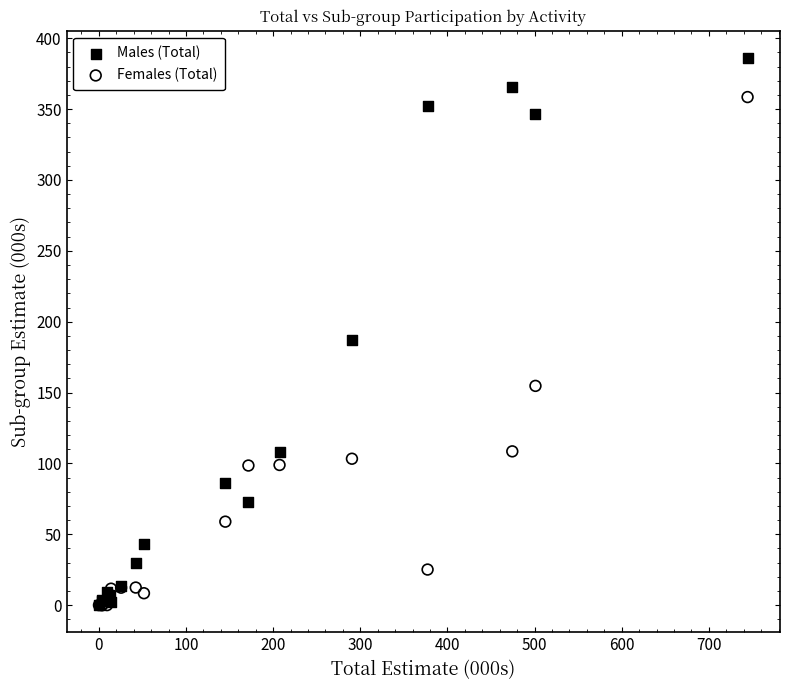

In the Males (Total) series, what Y value is closest to 193?

187.1